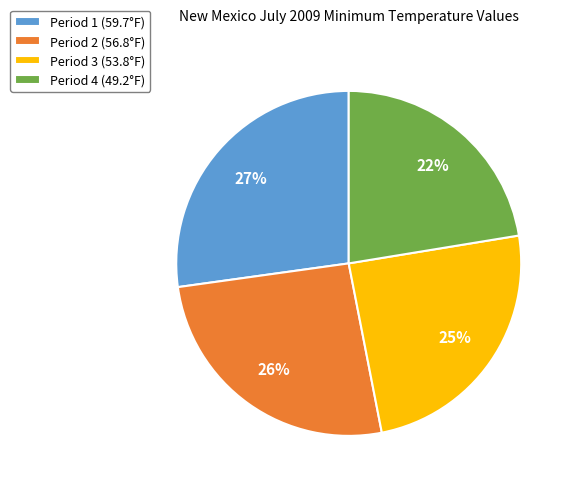

The Period 3 slice represents 25% of the pie. True or false?

True